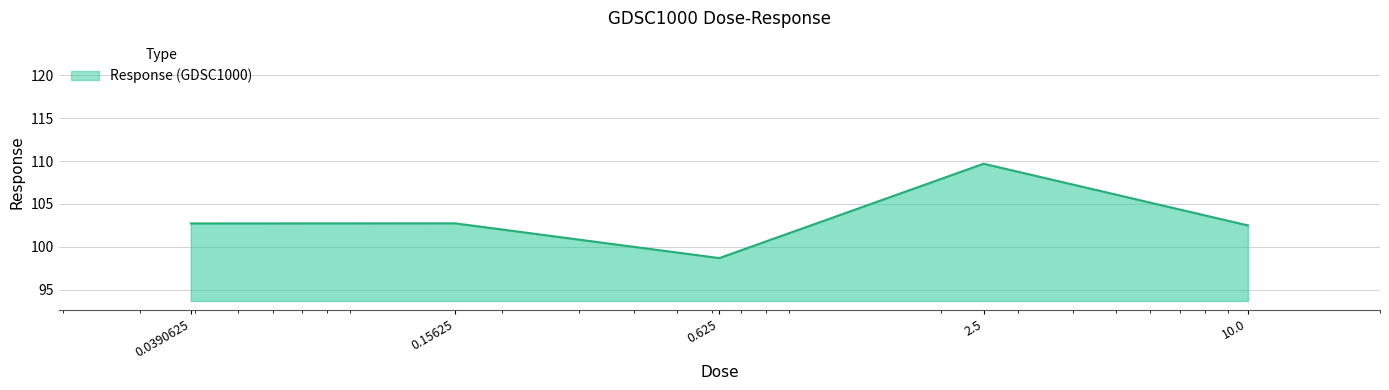

True or false: there are more than 2 points higher than both neighbors.

False